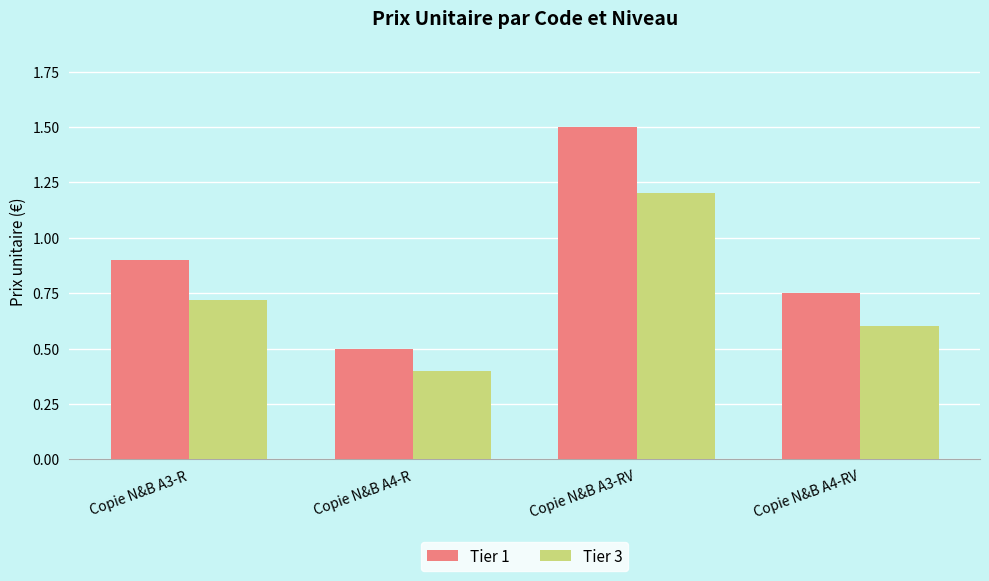

How many bars are there in each group?

2